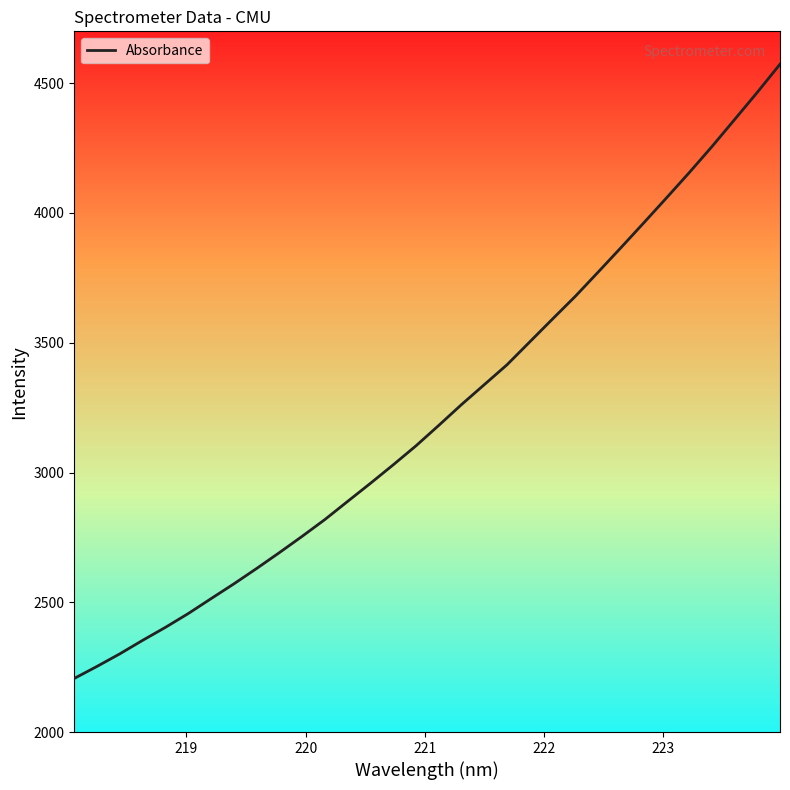

What is the difference between the maximum and minimum values?

2366.8